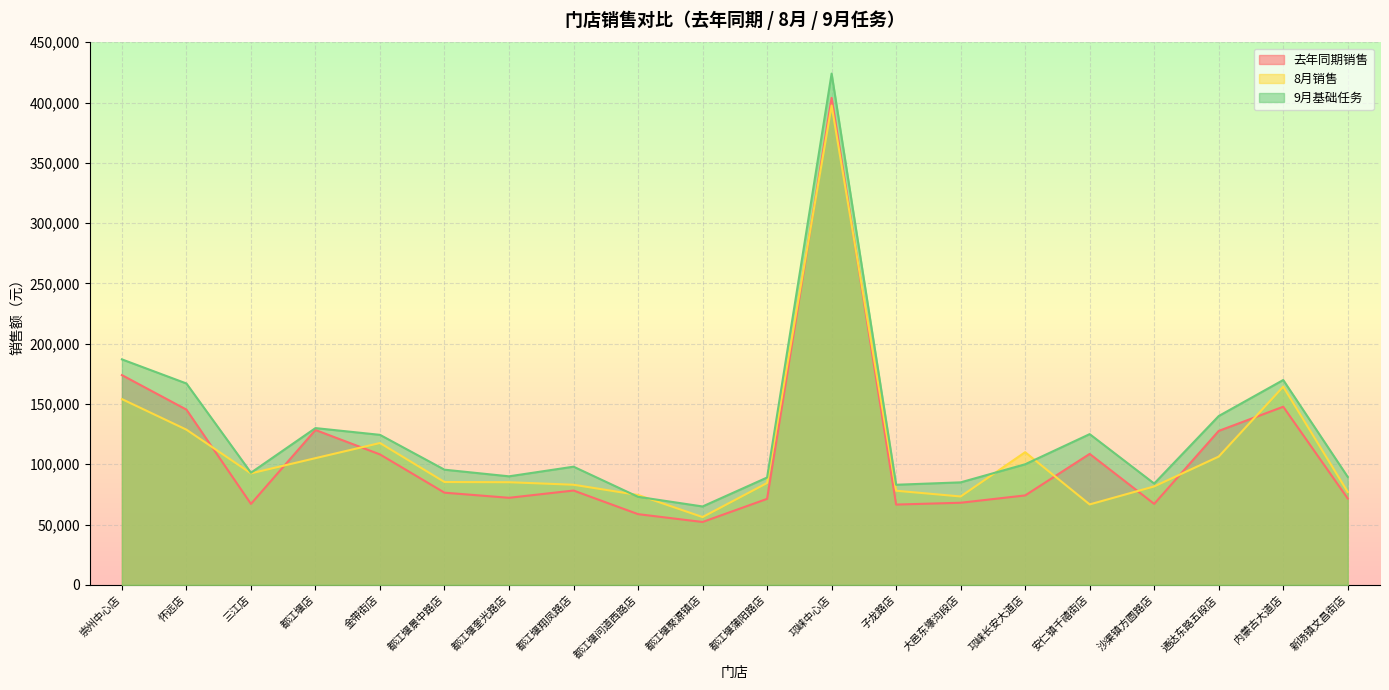

What is the sum of the 去年同期销售 values at 通达东路五段店 and 沙渠镇方圆路店?

194817.0